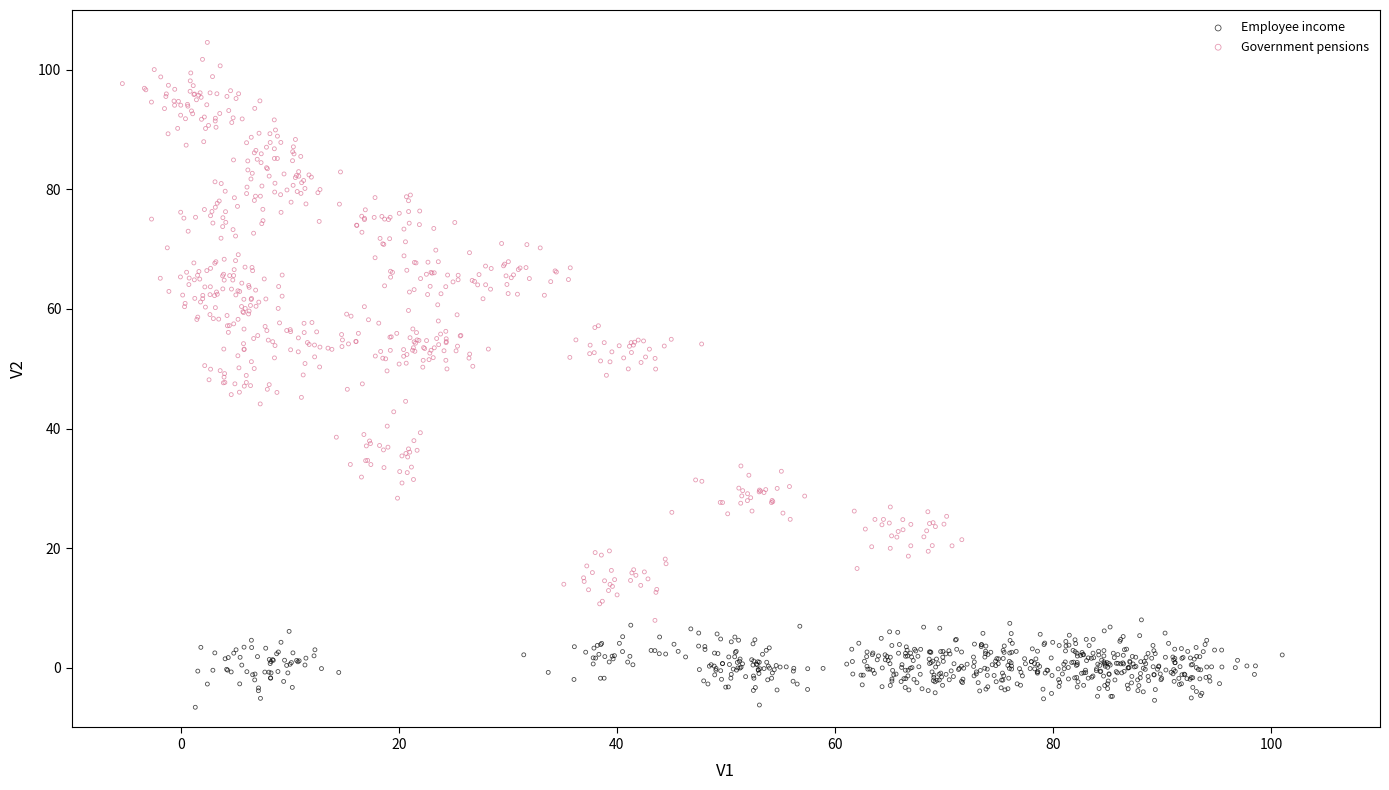

Which series contains the lowest Y value?

Employee income